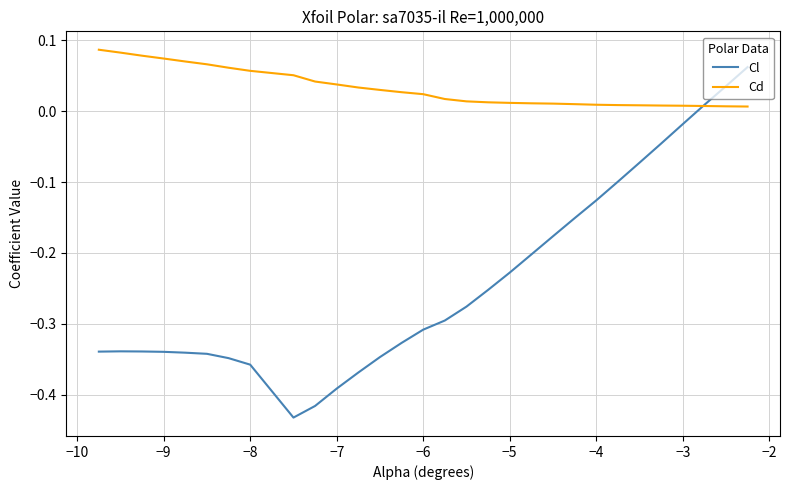

Which series has the largest range (max minus min)?

Cl